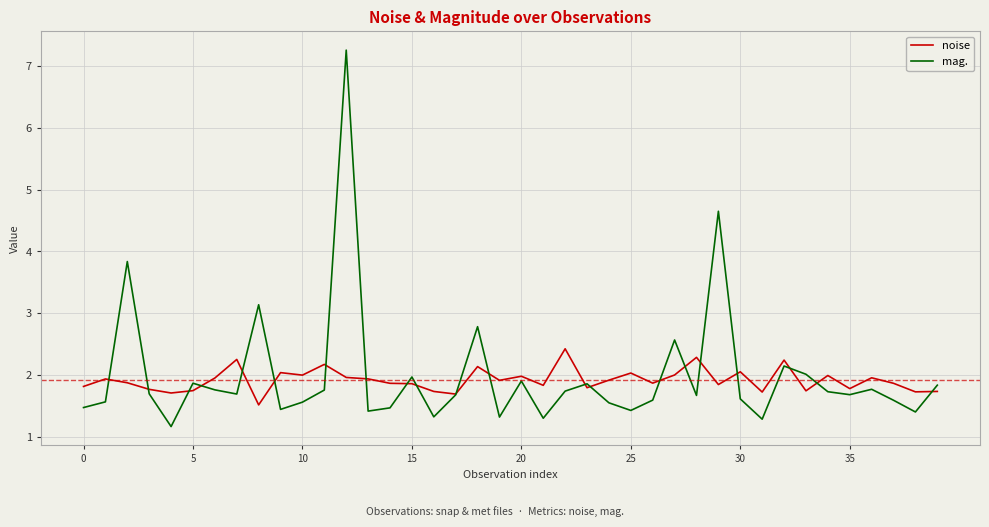

List the series in order of their overall mean, lowest first.

noise, mag.